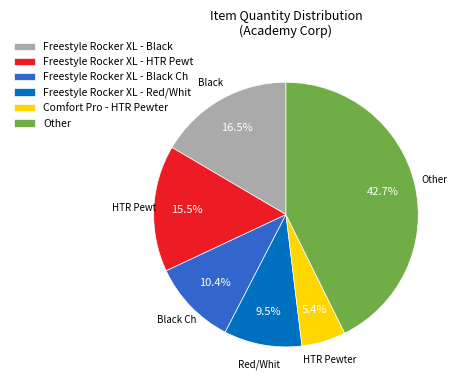

Combined, what portion of the pie is Freestyle Rocker XL - HTR Pewt and Freestyle Rocker XL - Black Ch?

25.9%